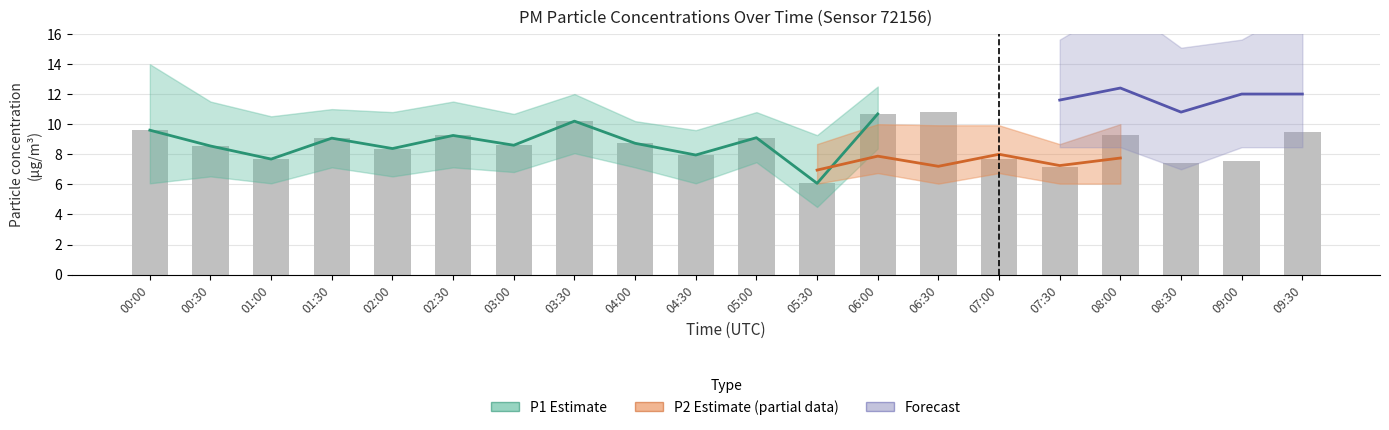

What is the smallest value displayed?

6.1